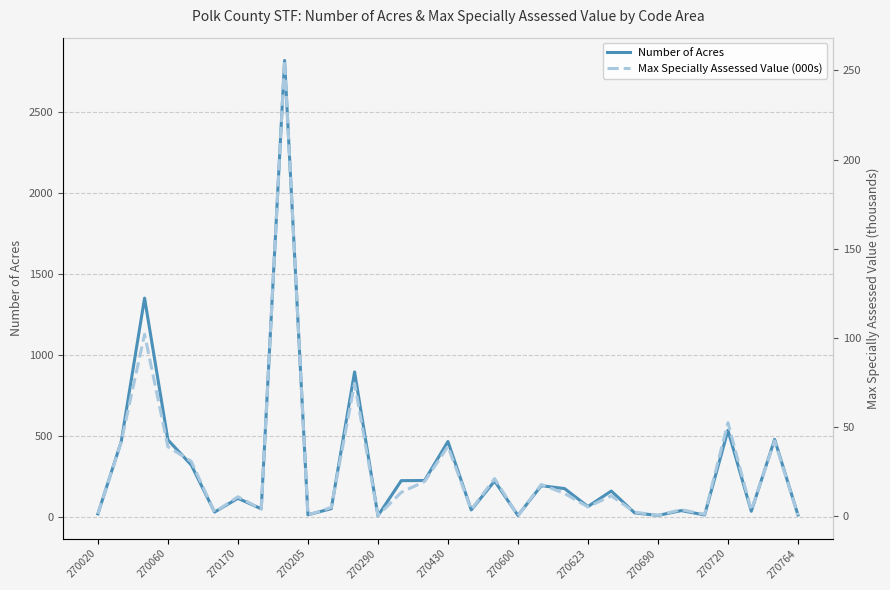

What is the value of the Number of Acres point at the 15th from the left?

223.0